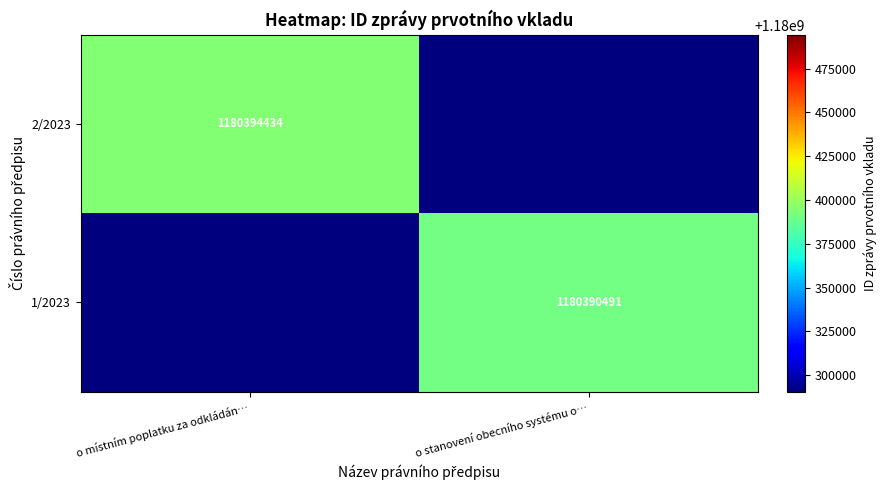

What is the difference between the highest and lowest values at o stanovení obecního systému o…?

1180390491